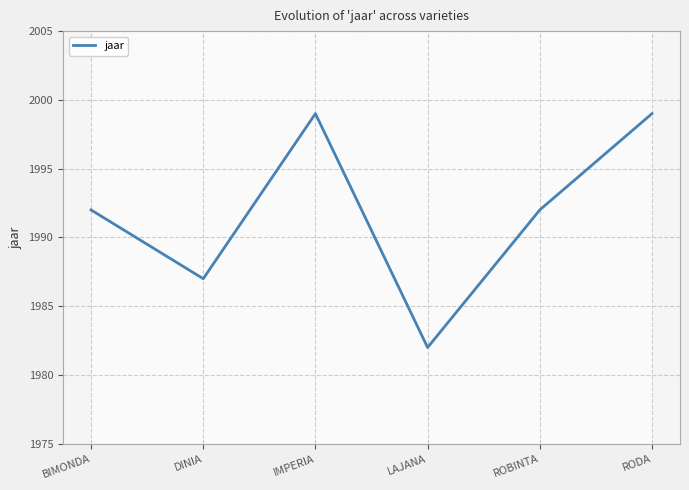

Rank the categories by value from highest to lowest.

IMPERIA, RODA, BIMONDA, ROBINTA, DINIA, LAJANA